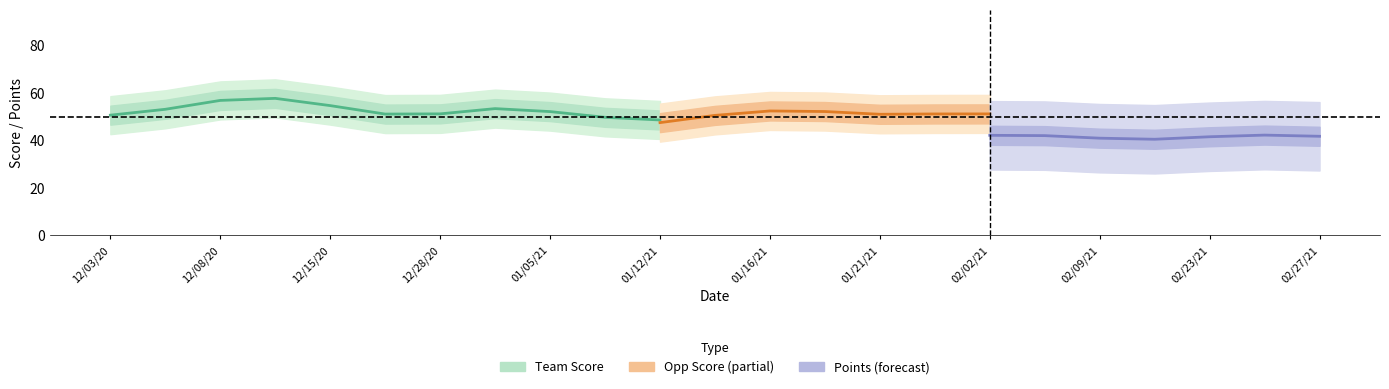

What is the approximate value of opp_score at 19?

56